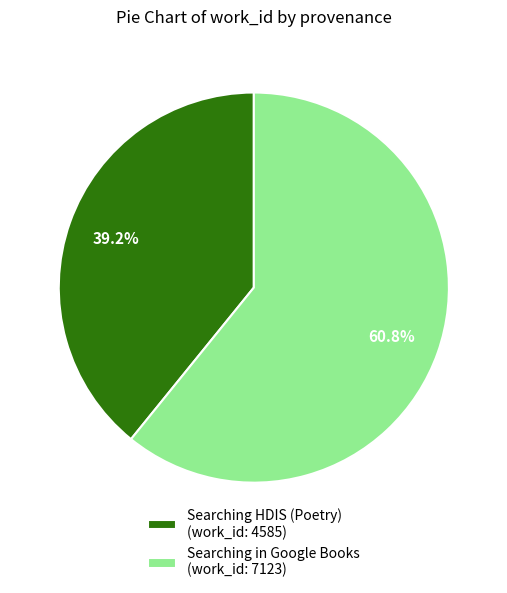

How many segments does this pie chart have?

2